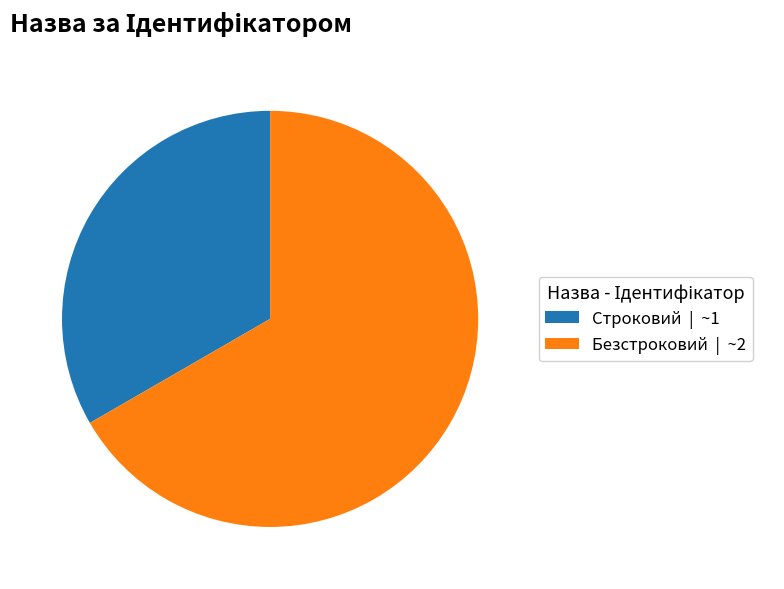

What is the ratio of the value at Строковий to the value at Безстроковий?

0.5